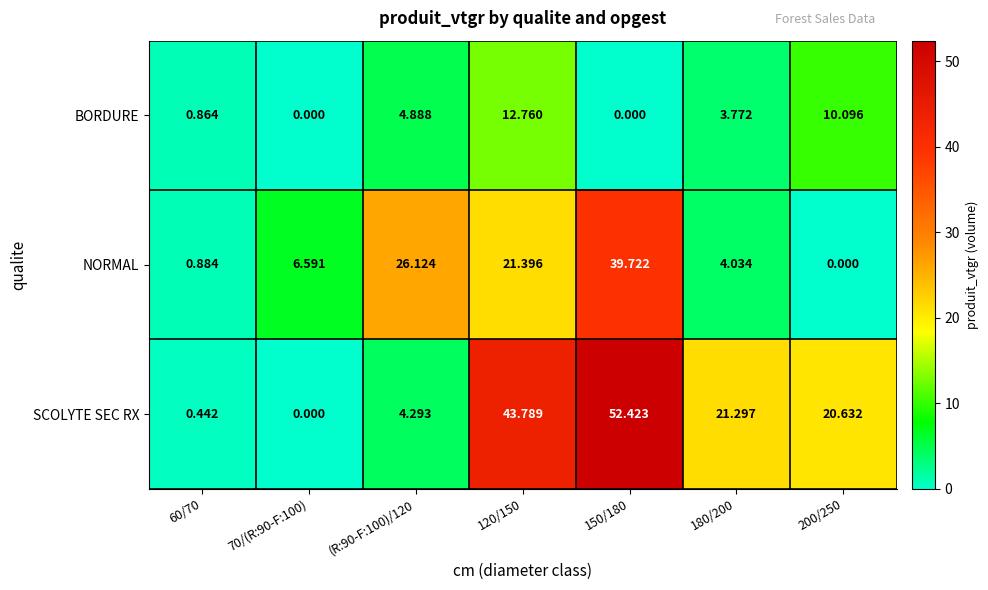

Which series has the largest range (max minus min)?

SCOLYTE SEC RX